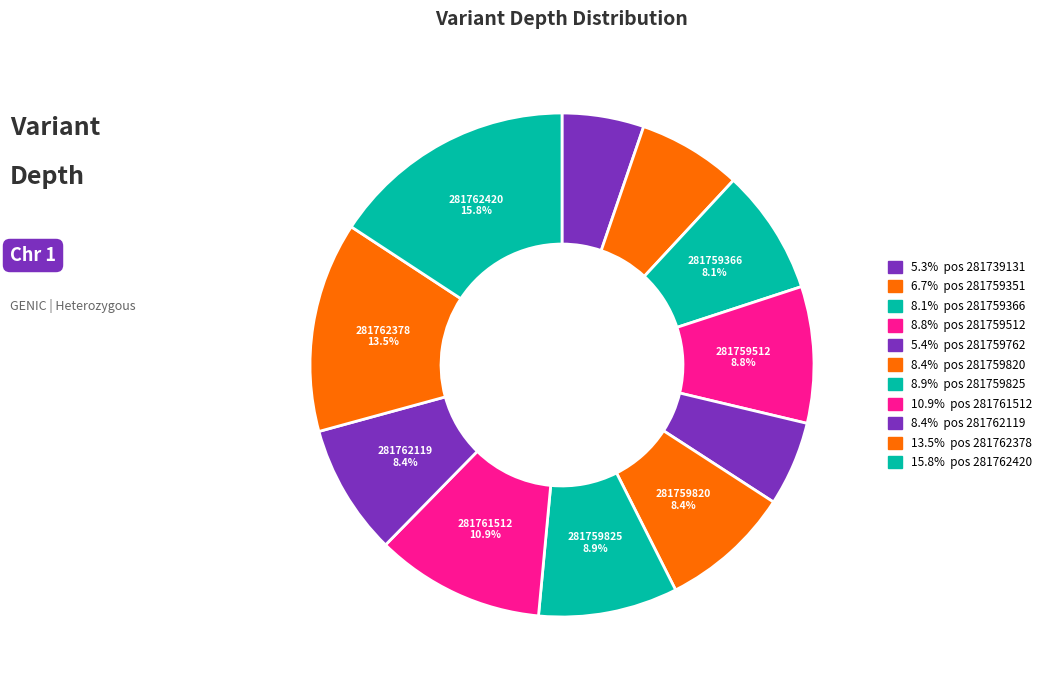

How many segments does this pie chart have?

11